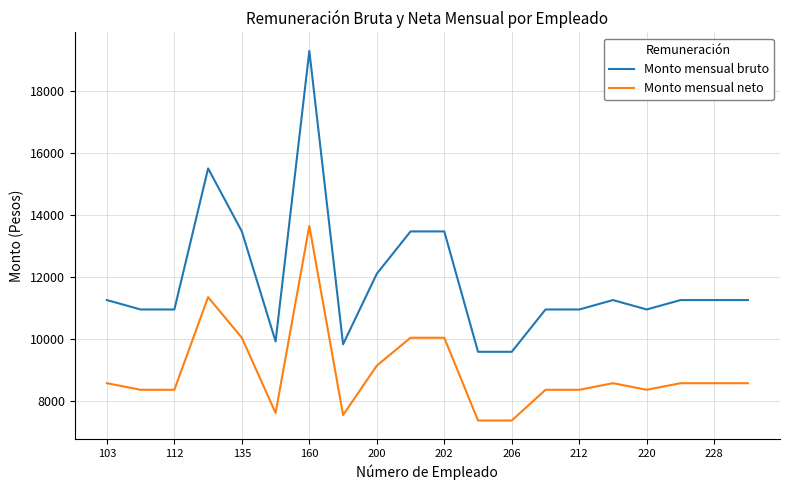

Which series has the largest range (max minus min)?

Monto mensual bruto